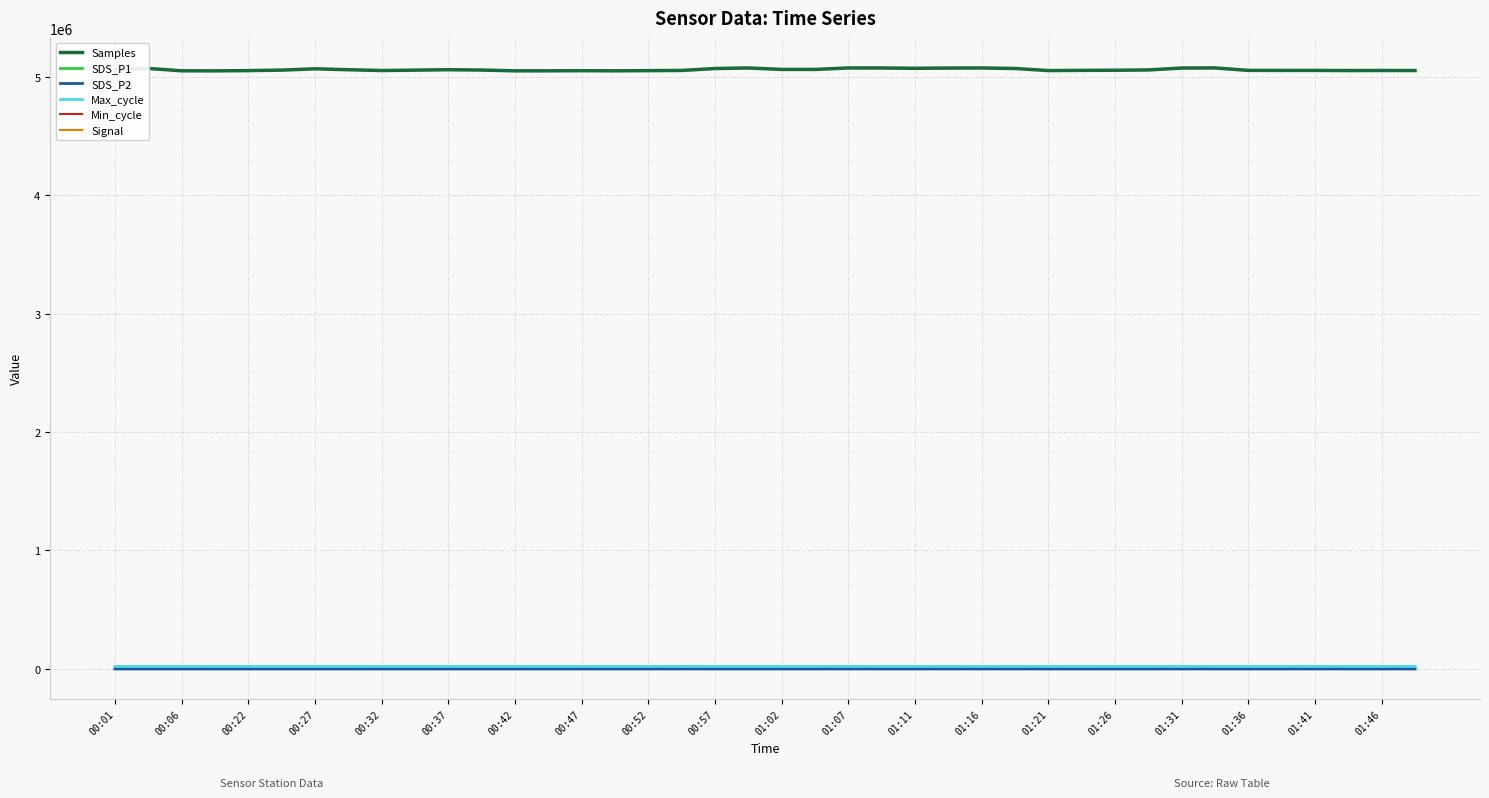

What is the difference between the maximum and minimum values in the SDS_P1 series?

10.1